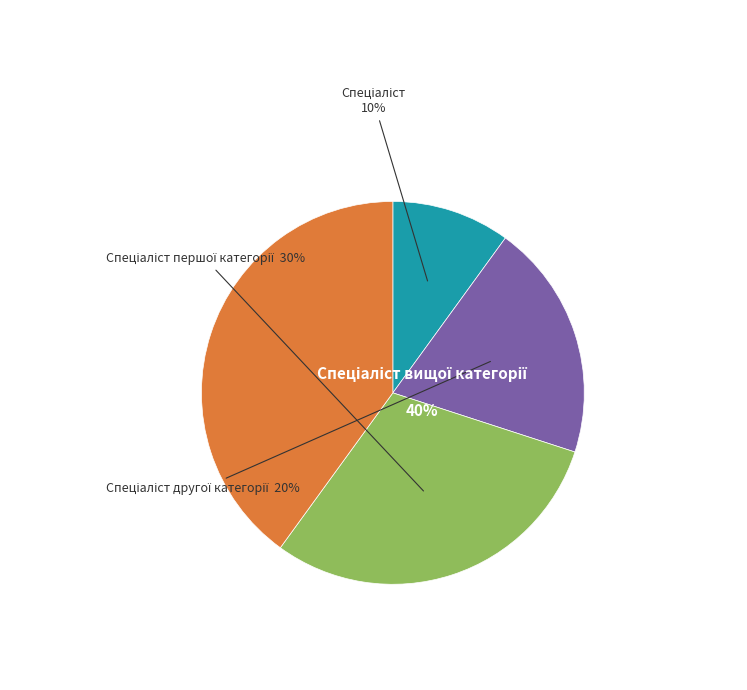

Which slice is the smallest?

Спеціаліст